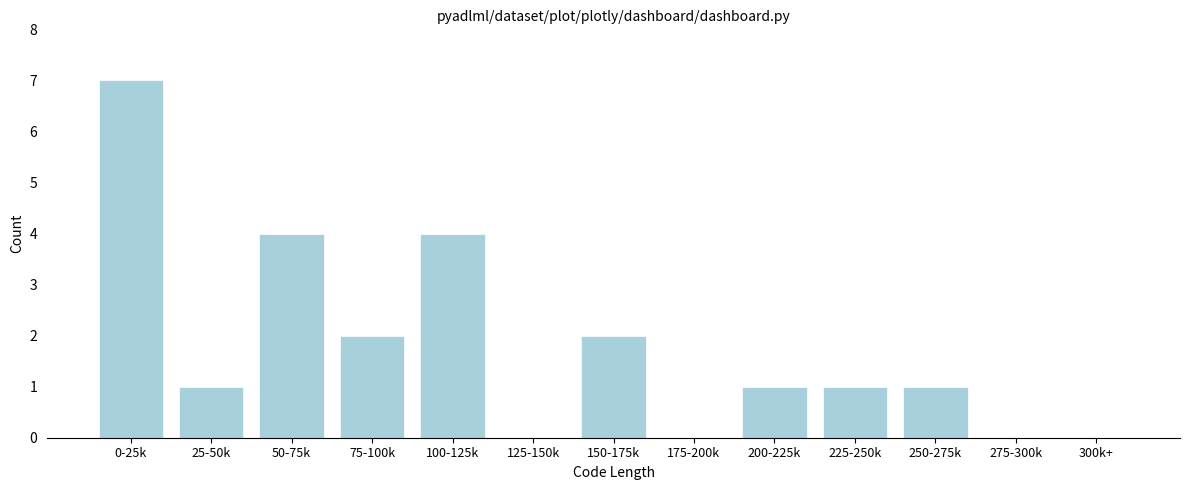

Reading left to right, list all the values displayed in this chart.

0-25k=7	25-50k=1	50-75k=4	75-100k=2	100-125k=4	125-150k=0	150-175k=2	175-200k=0	200-225k=1	225-250k=1	250-275k=1	275-300k=0	300k+=0